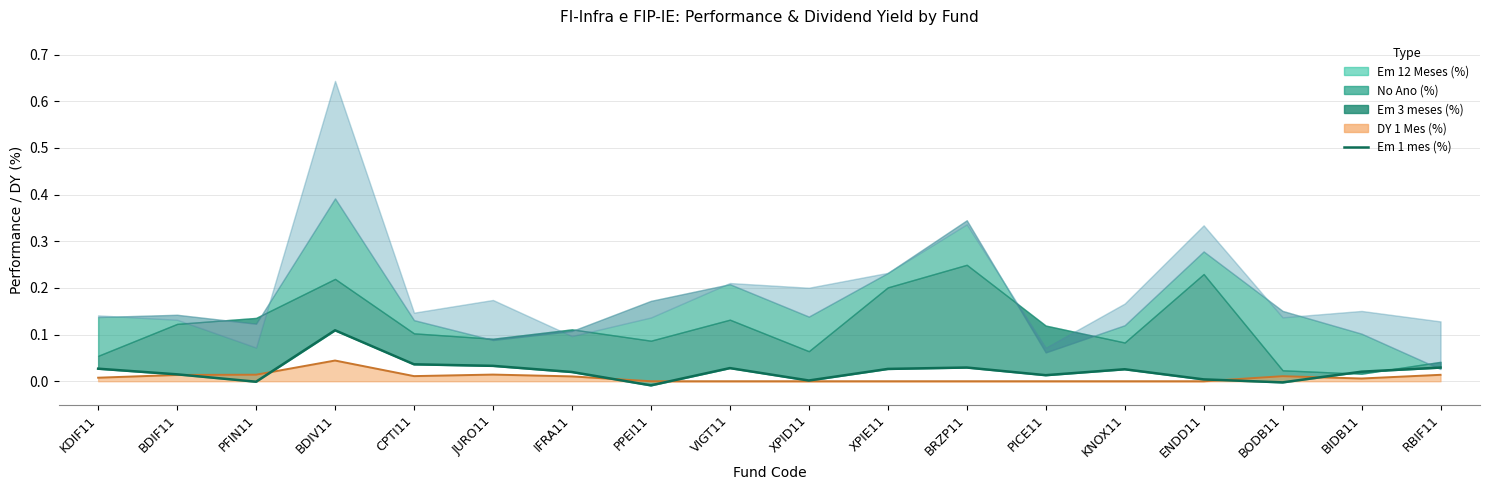

Between BDIV11 and PFIN11, which is larger?

BDIV11